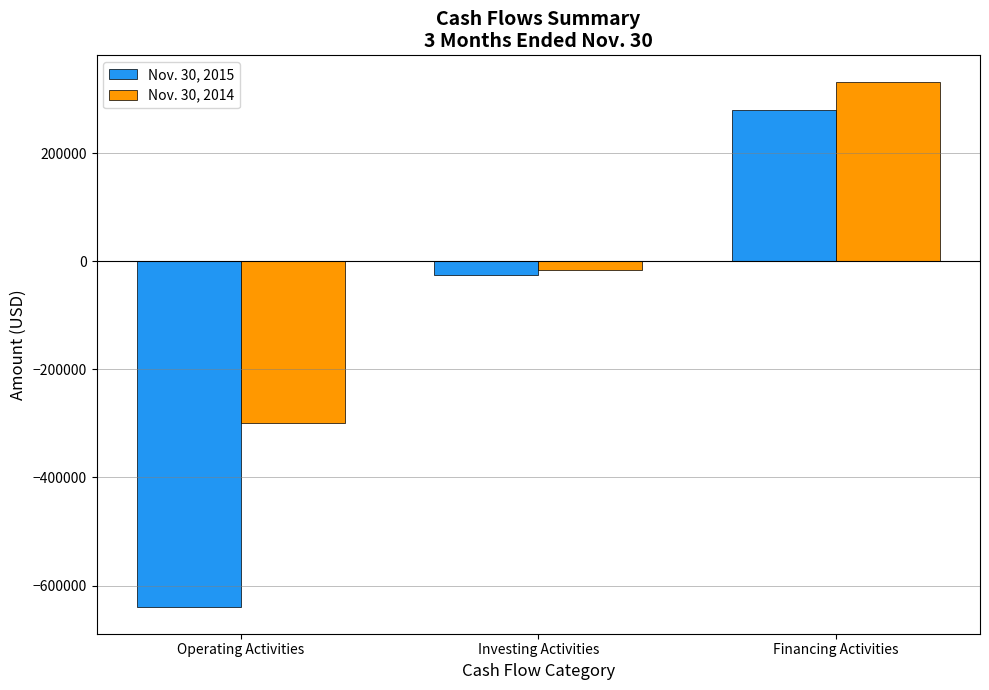

What position from the right is Operating Activities?

3